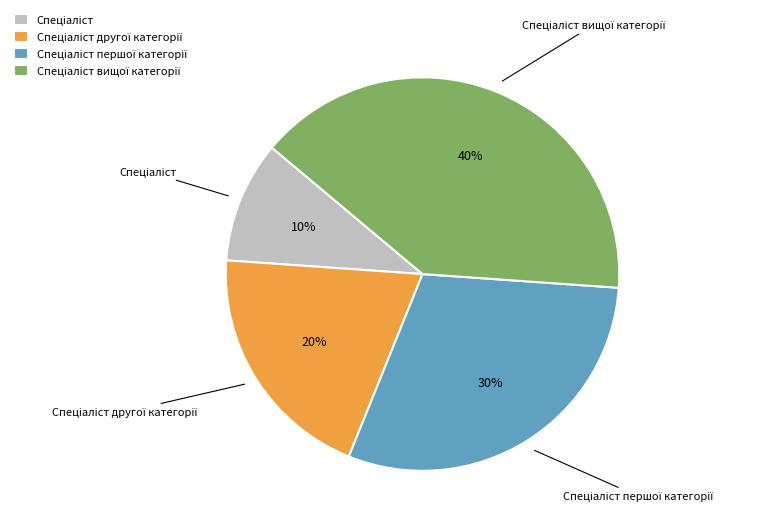

To the nearest percent, what is the average slice percentage?

25%